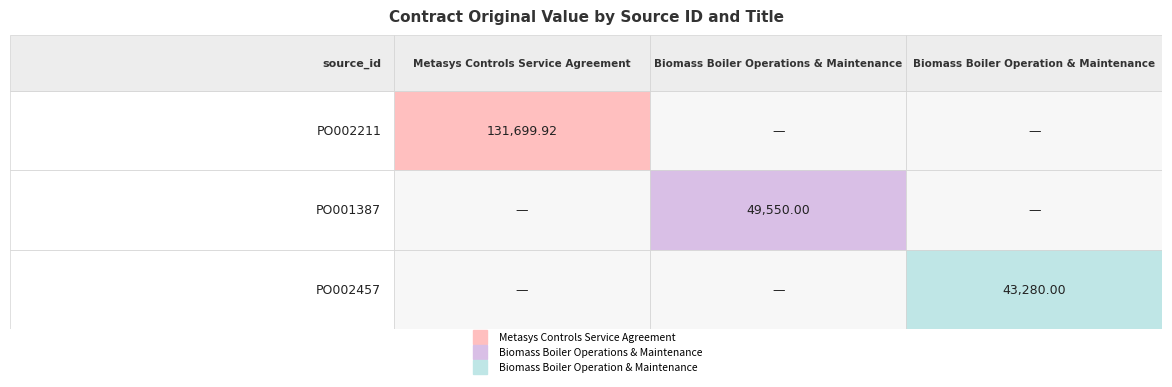

Which has a higher value, Metasys Controls Service Agreement or Biomass Boiler Operations & Maintenance?

Metasys Controls Service Agreement